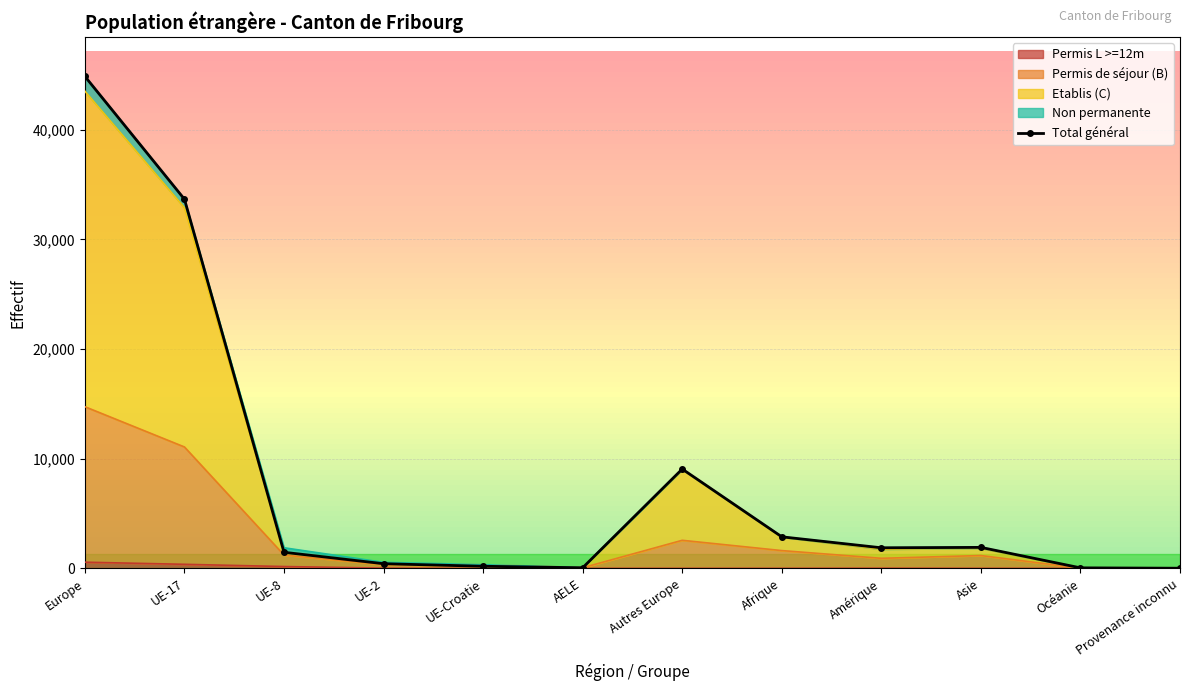

How many data points in Etablis (C) are less than 1754?

6